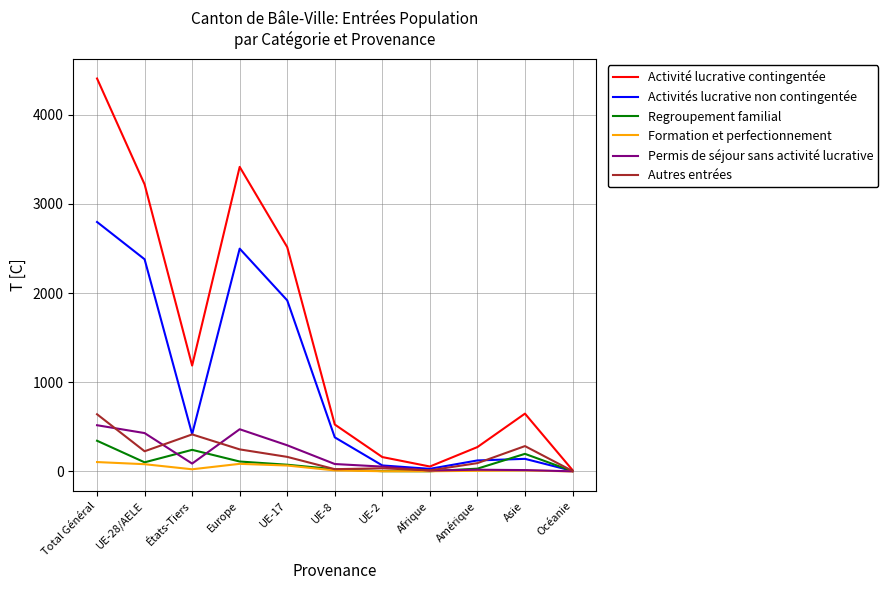

Which series has the largest total across all categories?

Activité lucrative contingentée